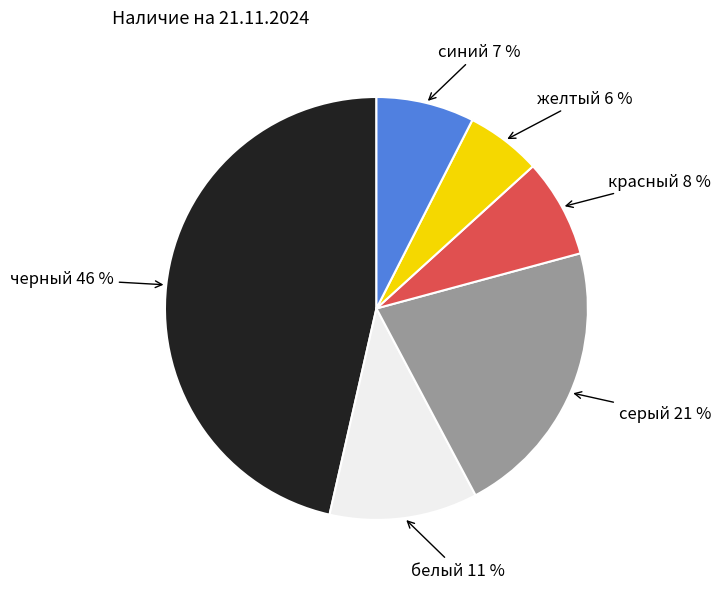

Does any single category account for the majority?

No